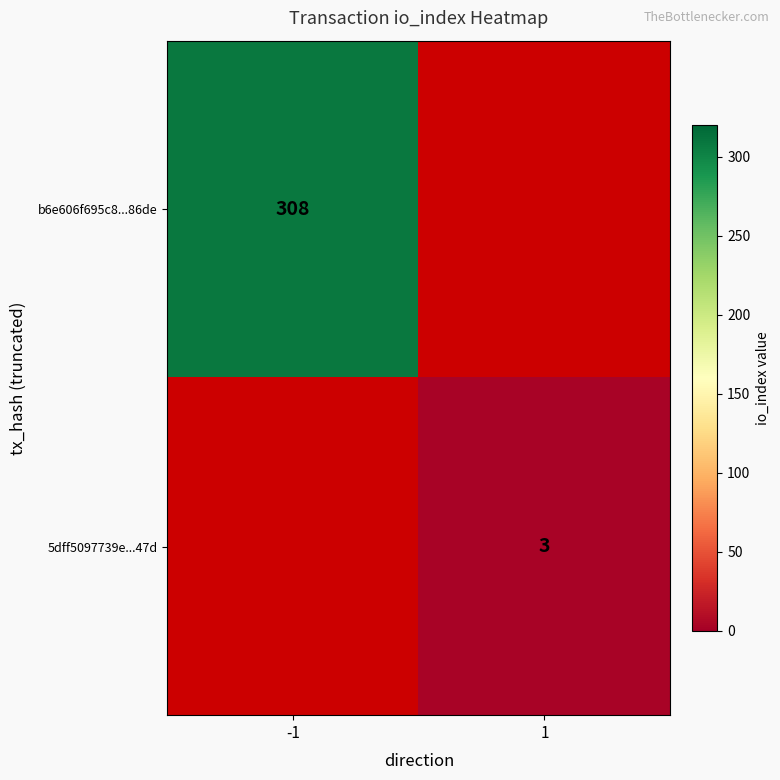

The 5dff5097739e...47d series shows 2 at 1. True or false?

False